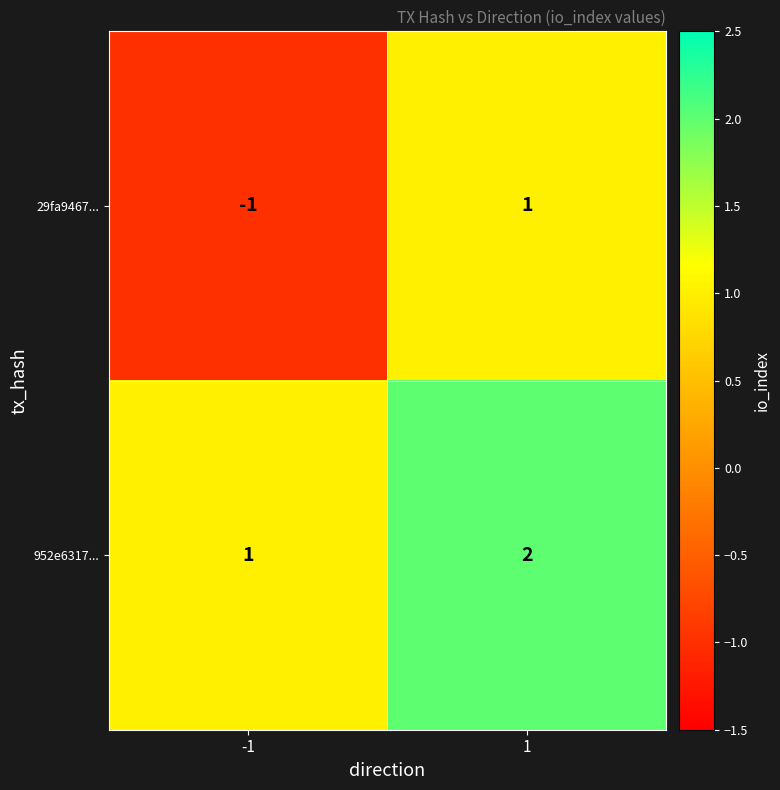

Reading left to right, transcribe all the data shown in this chart.

29fa9467...: -1	1
952e6317...: 1	2